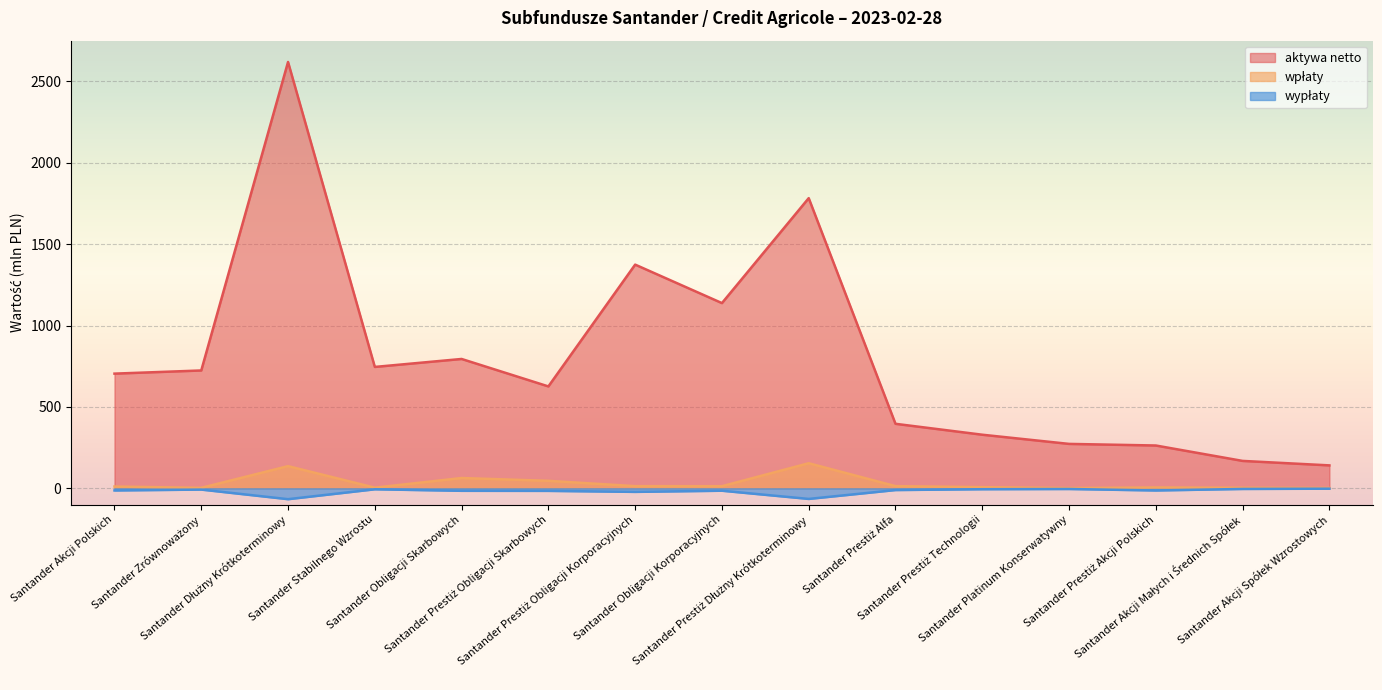

What is the maximum value shown in the chart?

2619.5